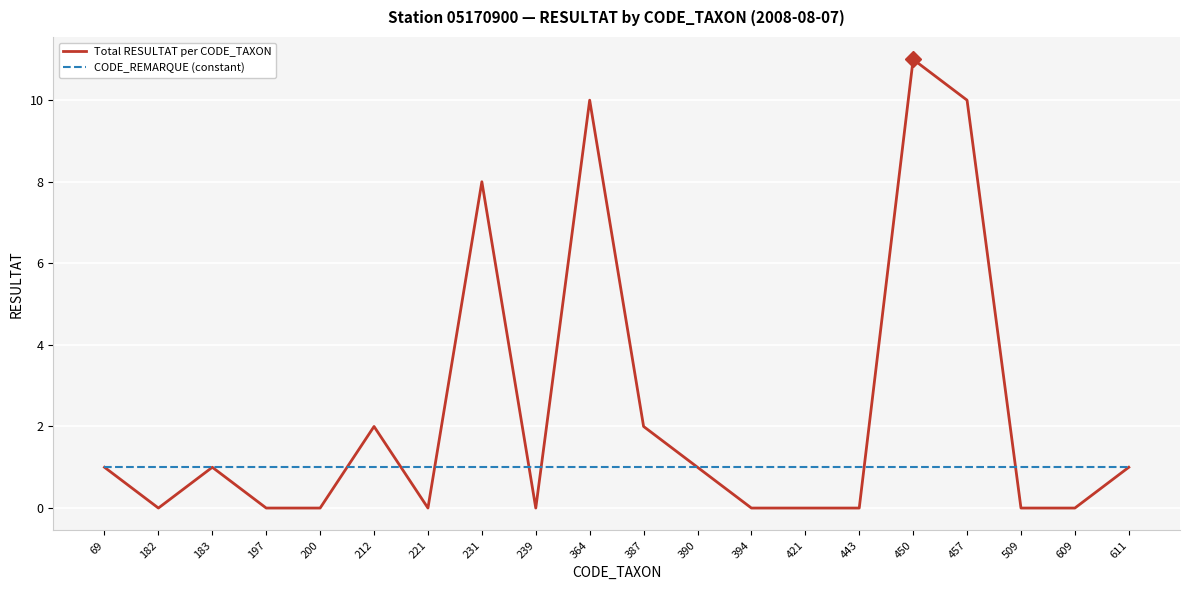

List the series in order of their peak value, highest first.

Total RESULTAT per CODE_TAXON, CODE_REMARQUE (constant)